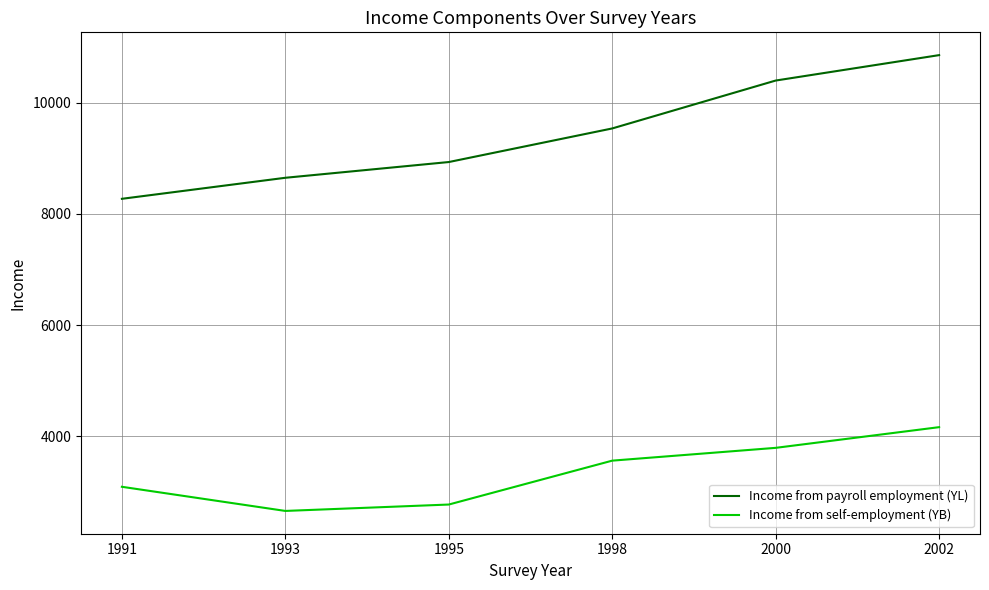

At which label does Income from self-employment (YB) reach its peak?

2002